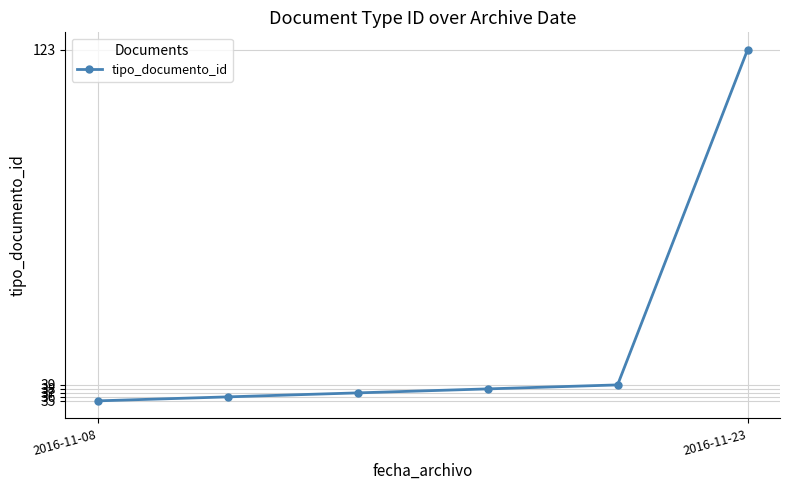

Count the number of categories in the chart.

6